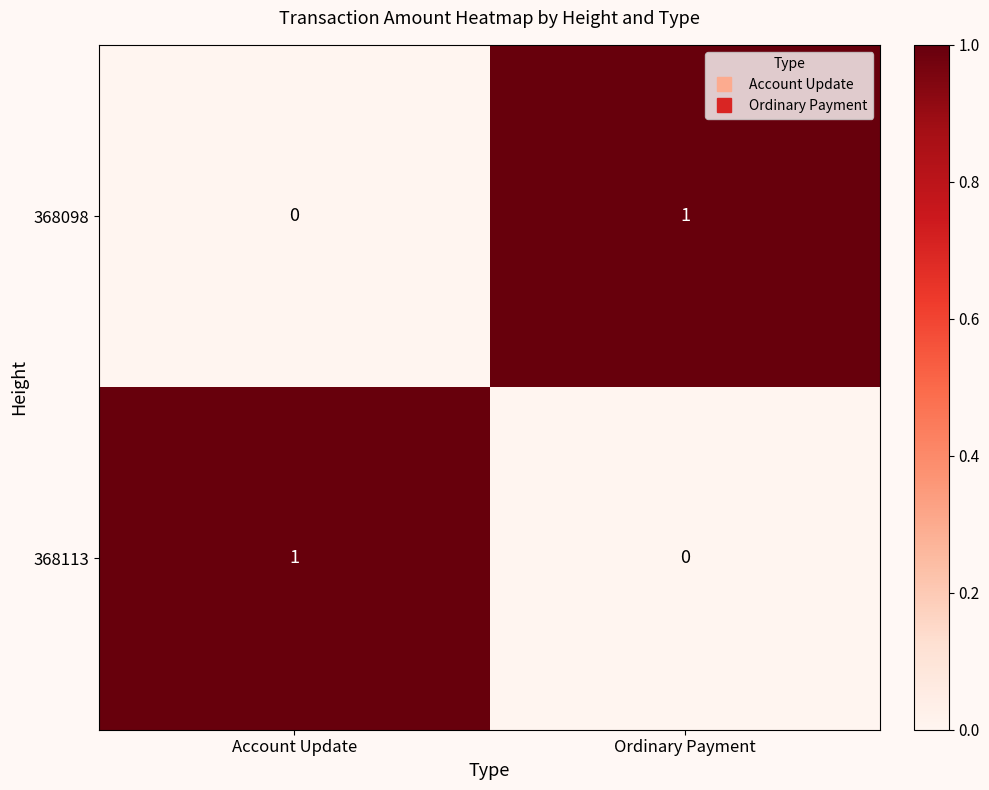

Where is 368098 nearest to the value 0?

Account Update